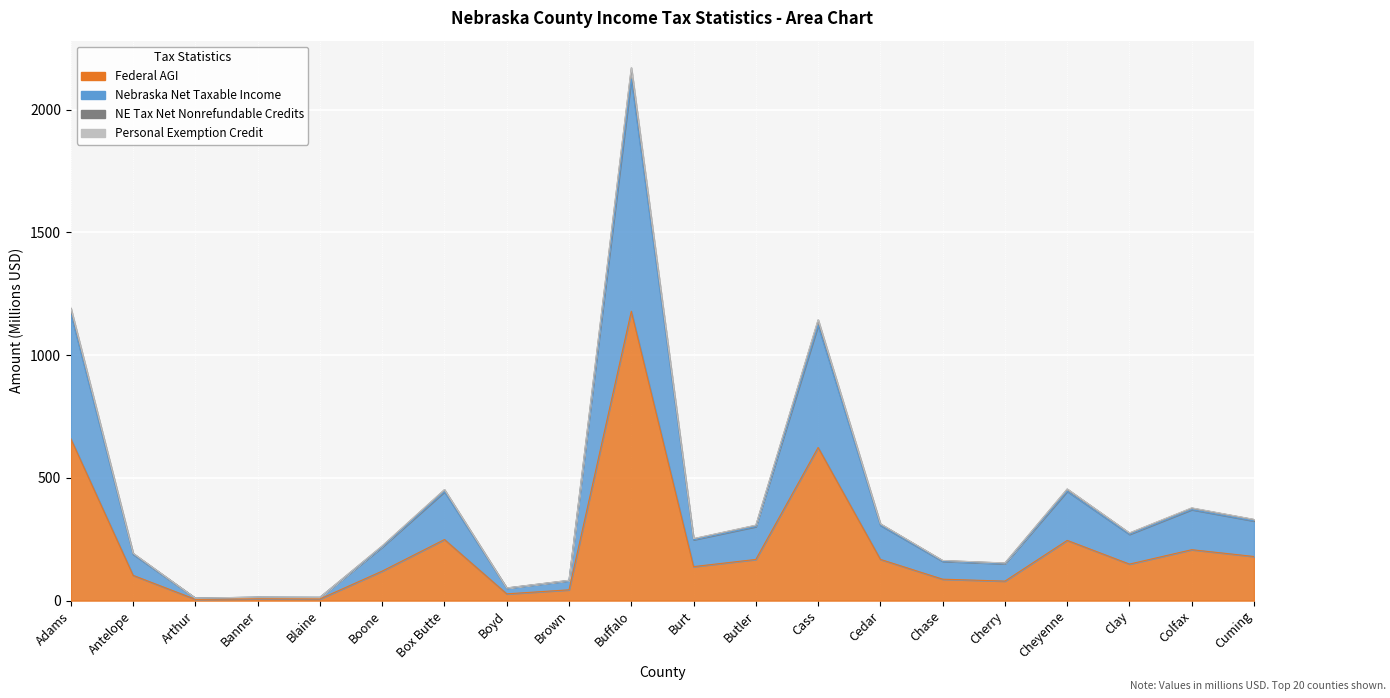

At which category does Nebraska Net Taxable Income reach its first local valley?

Arthur